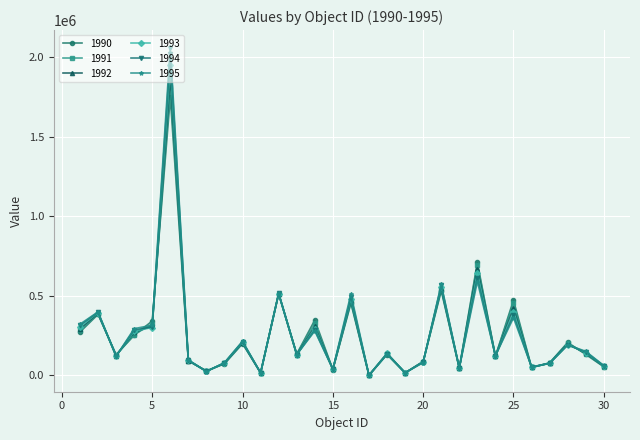

How many lines are shown in the chart?

6